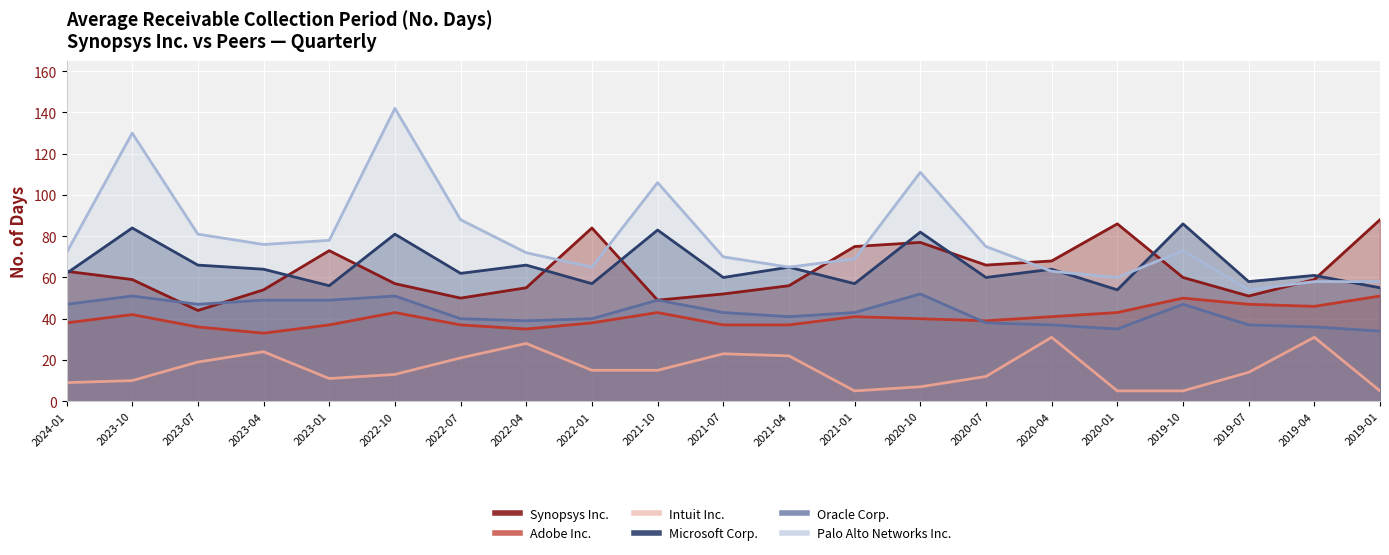

What is the minimum value for Synopsys Inc.?

44